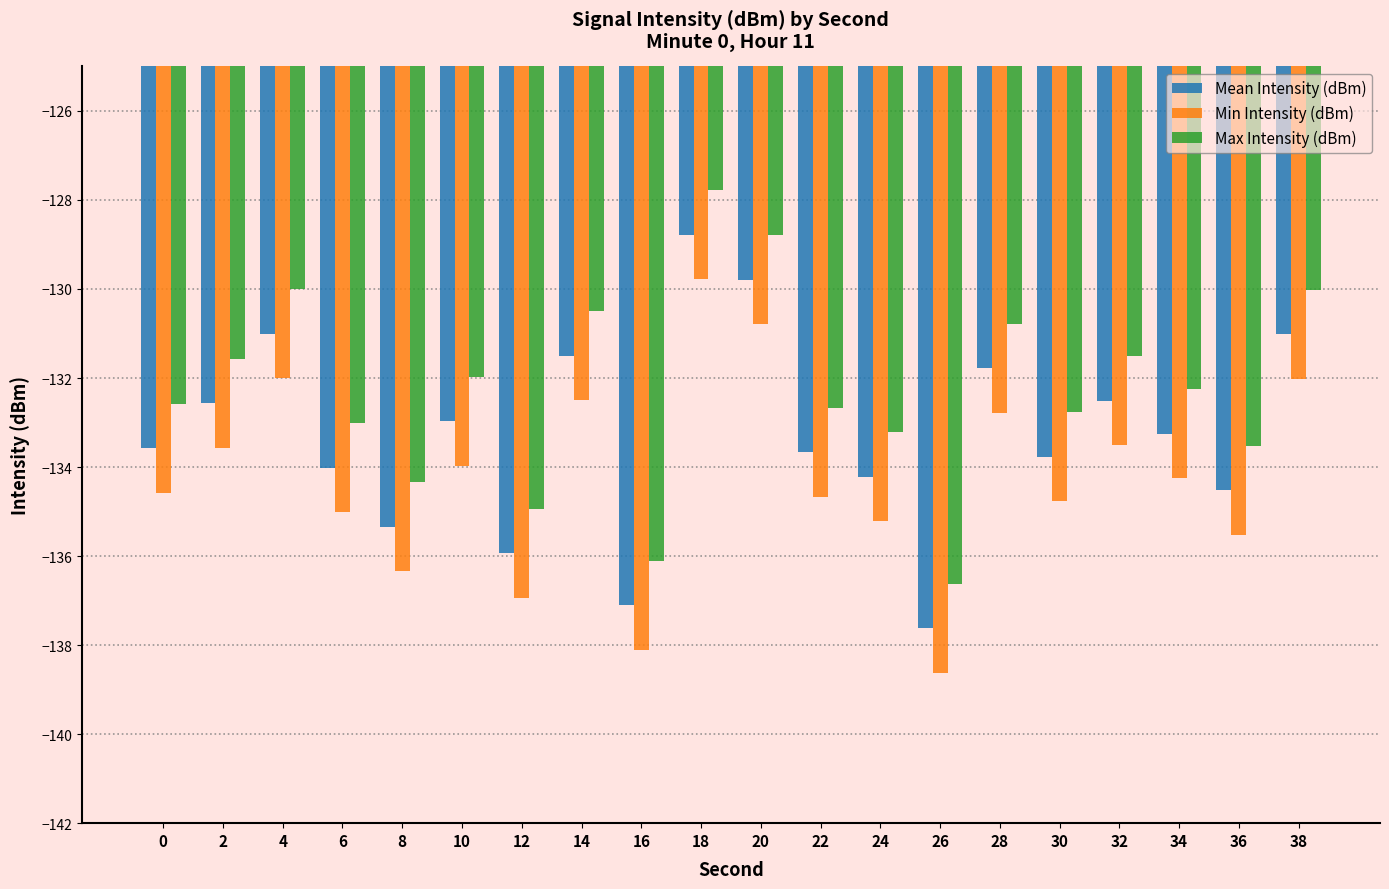

What is the difference between the highest and lowest values at 0?

2.0